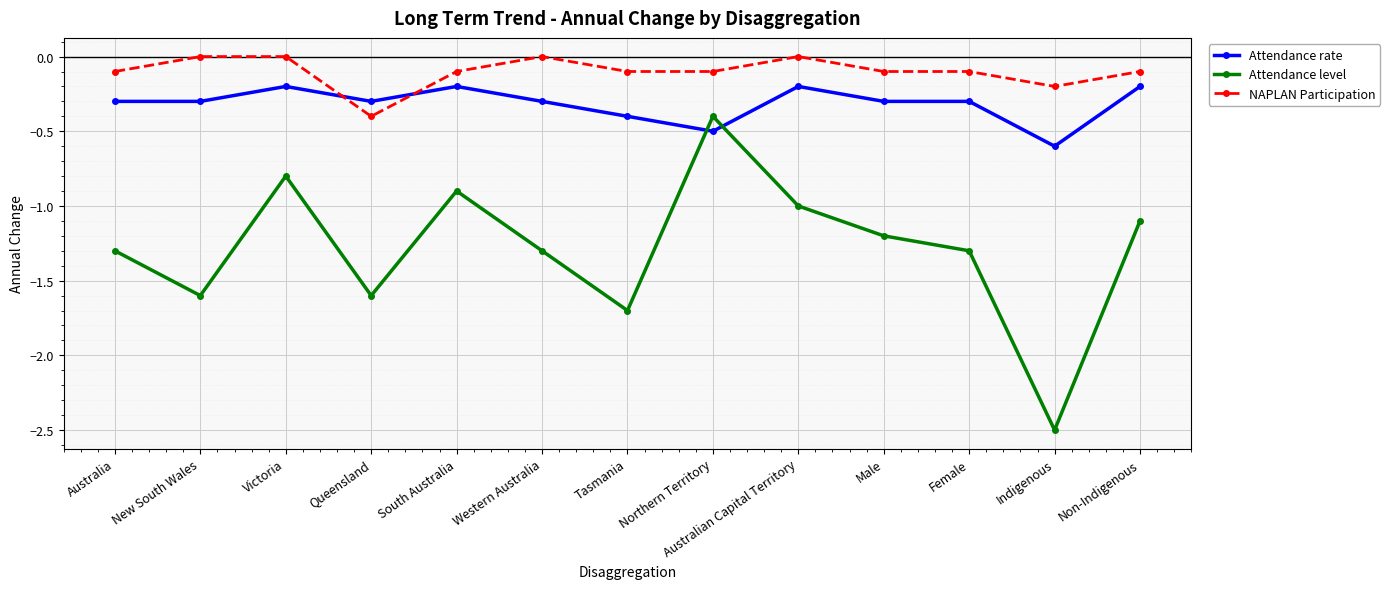

Which series has the largest range (max minus min)?

Attendance level